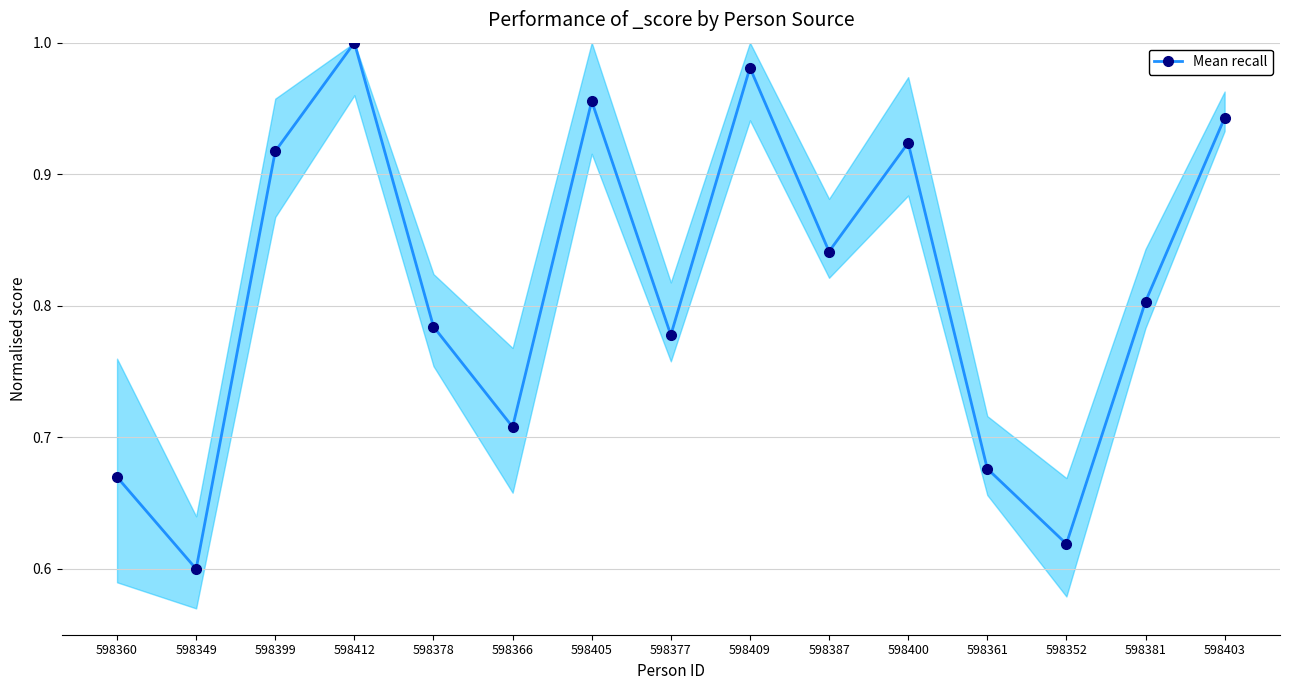

What is the label of the 4th point from the left?

598412